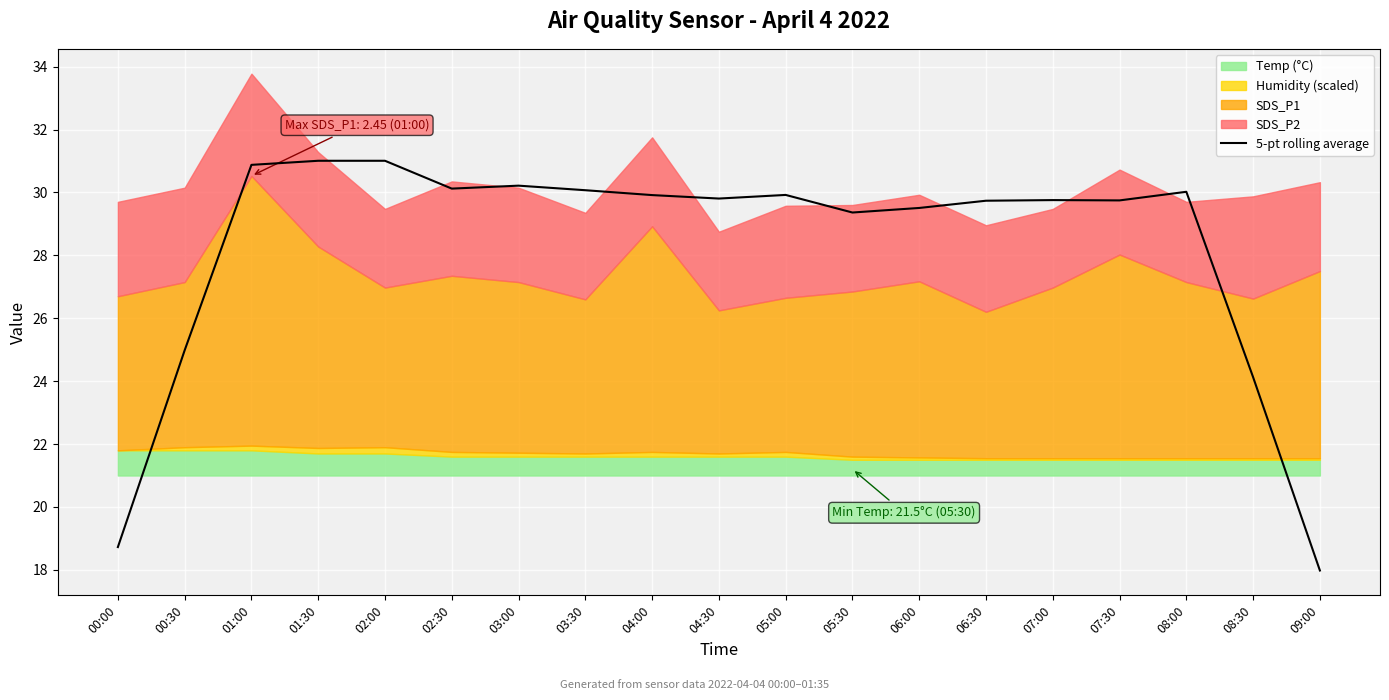

The chart shows a value of 29.7 at 07:30. True or false?

True